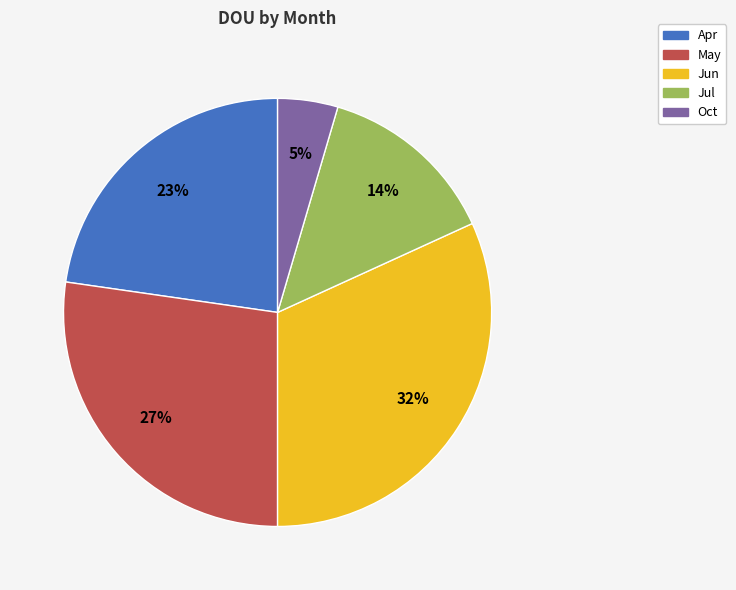

Do Apr and Jul together represent more than half of the pie?

No